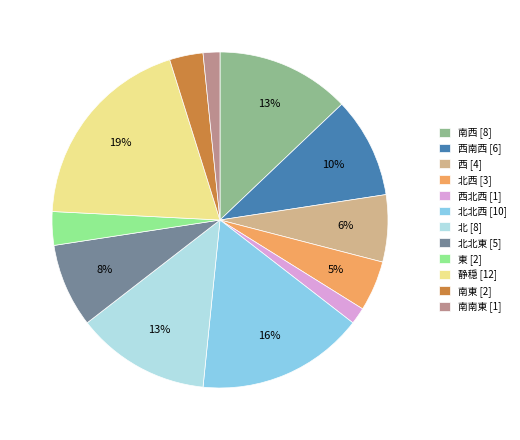

Does any single category account for the majority?

No